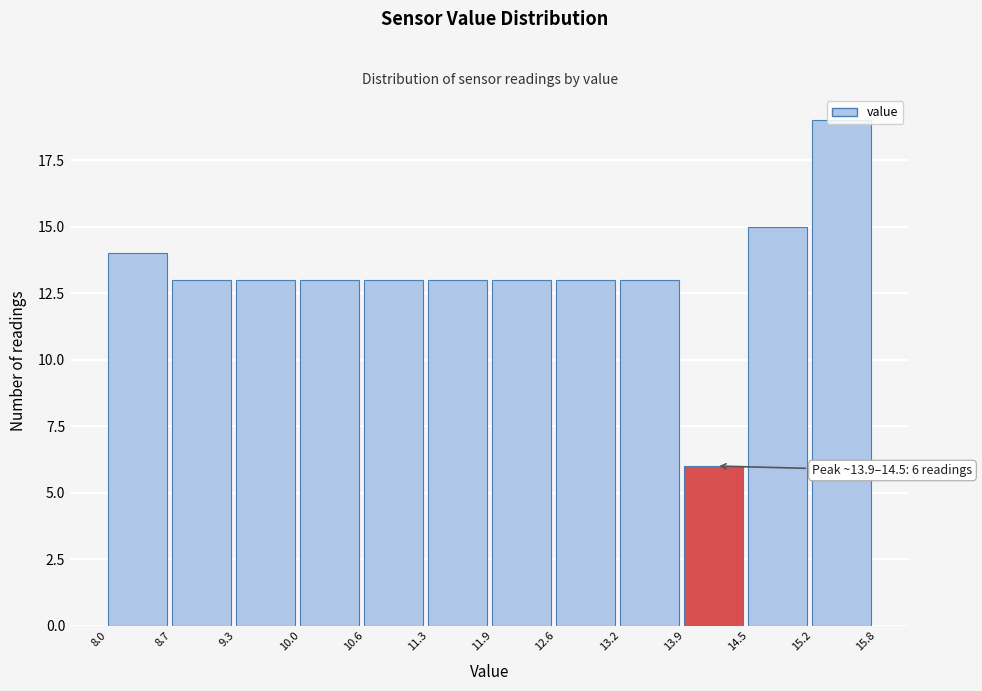

Which range on the x-axis has the tallest bar?

15.2 to 15.8